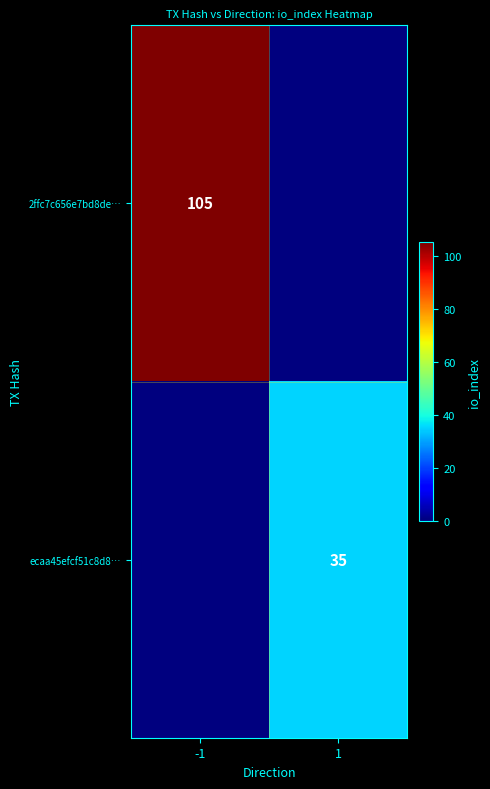

The 2ffc7c656e7bd8de… series shows 105 at -1. True or false?

True